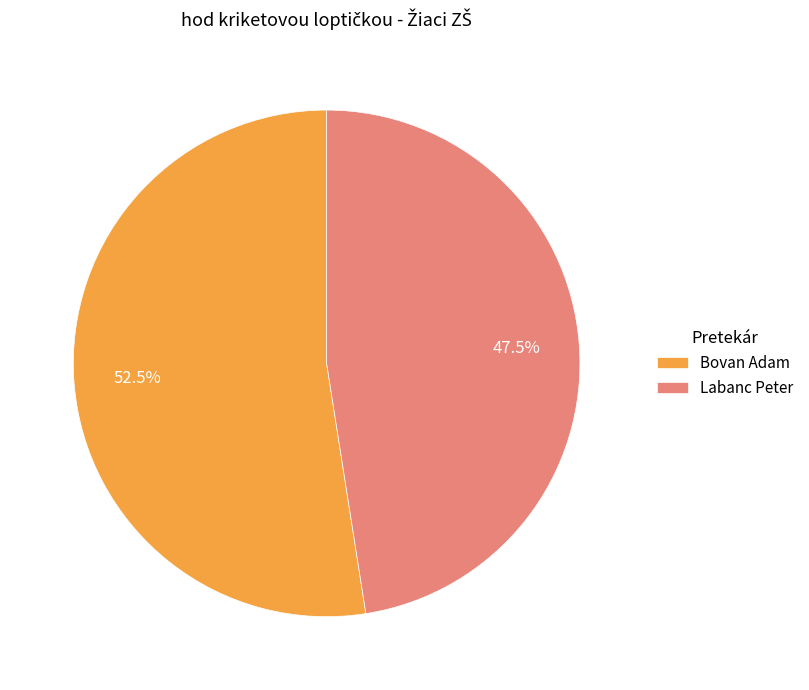

Between Bovan Adam and Labanc Peter, which is larger?

Bovan Adam